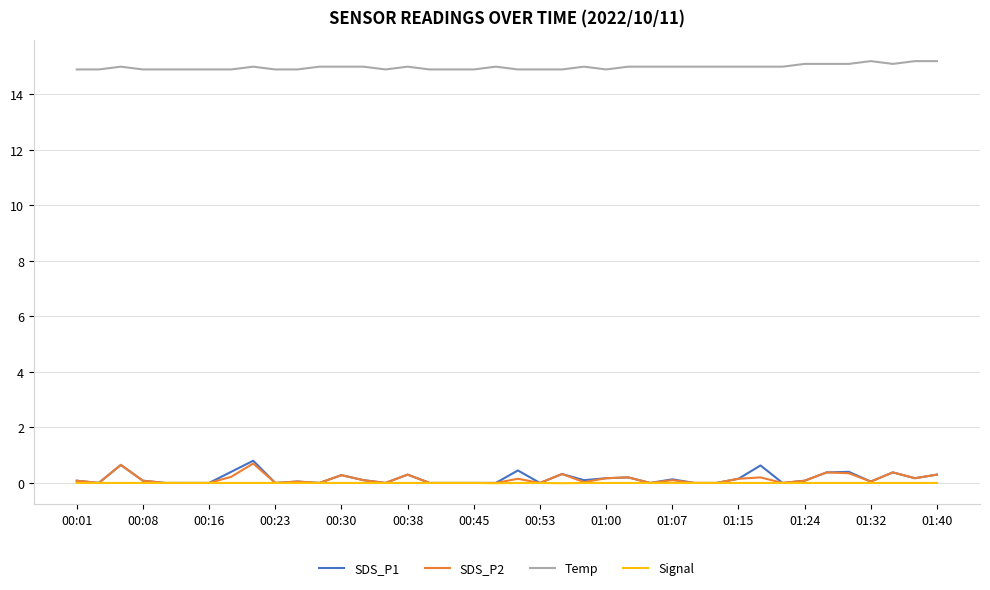

Which series has the widest spread of values?

SDS_P1